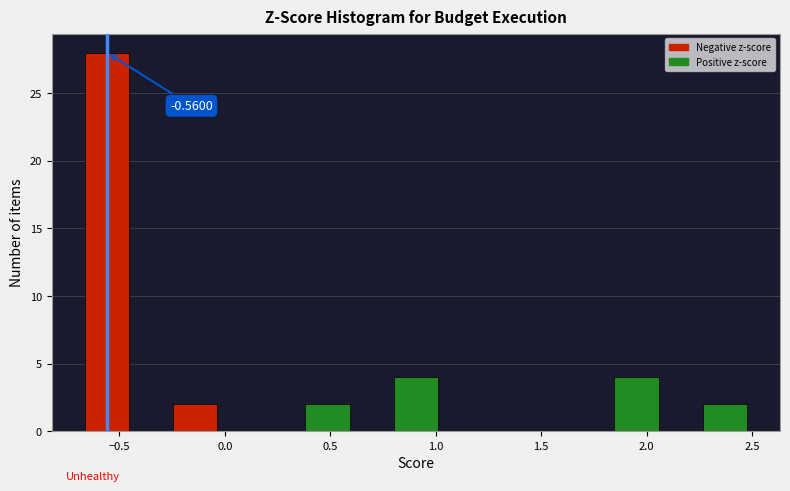

Over which range of the x-axis is the bar tallest?

-0.65 to -0.45